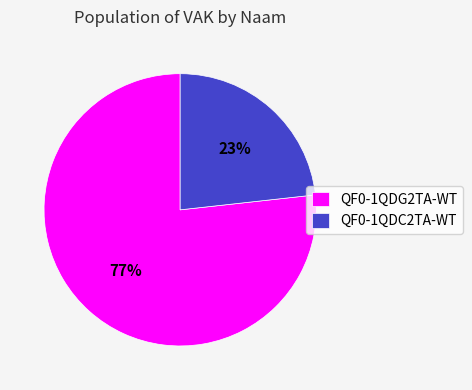

To the nearest percent, what is the average slice percentage?

50%